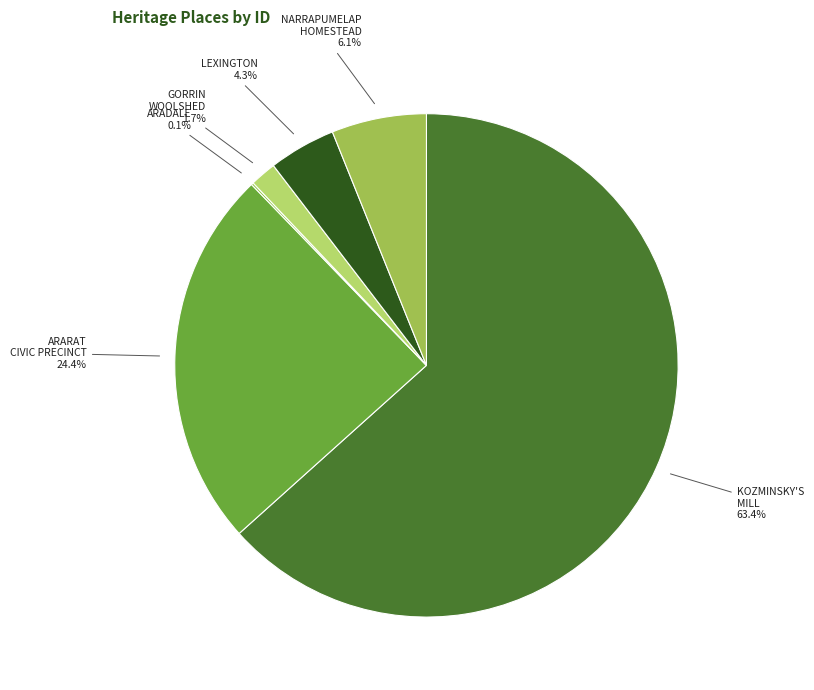

To the nearest percent, what is the average slice percentage?

17%